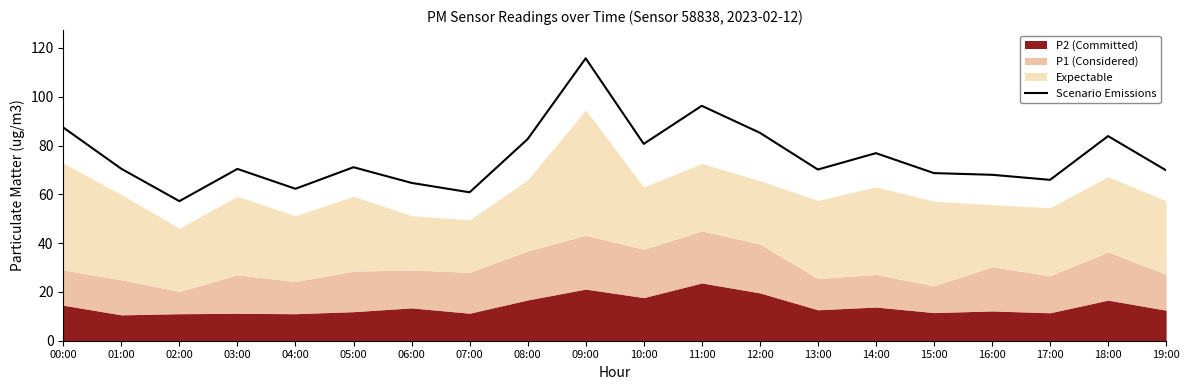

How many interior local peaks (higher than both neighbors) does the data have?

6